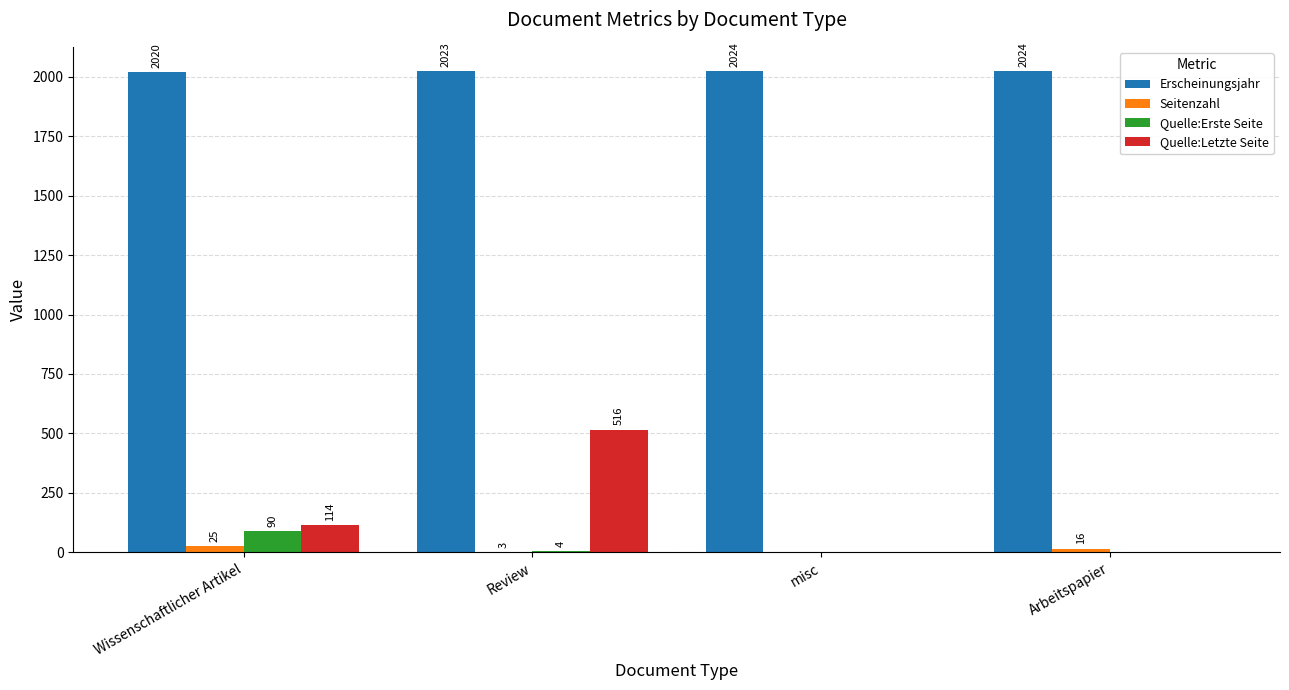

What is the sum of the Quelle:Erste Seite values at Arbeitspapier and Review?

4